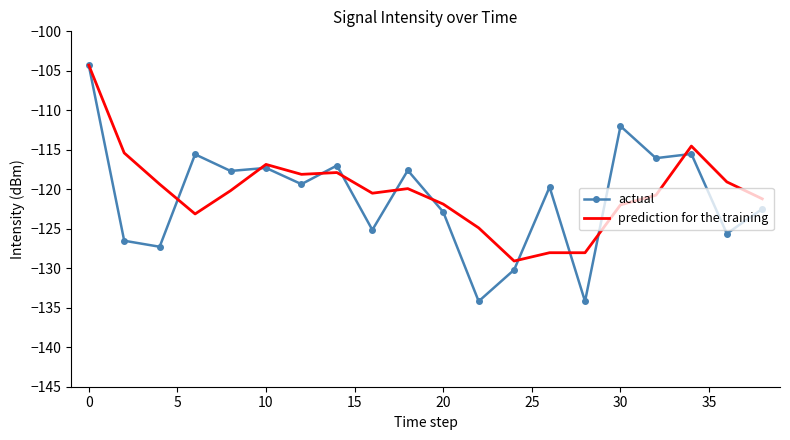

Which series has the widest spread of values?

actual